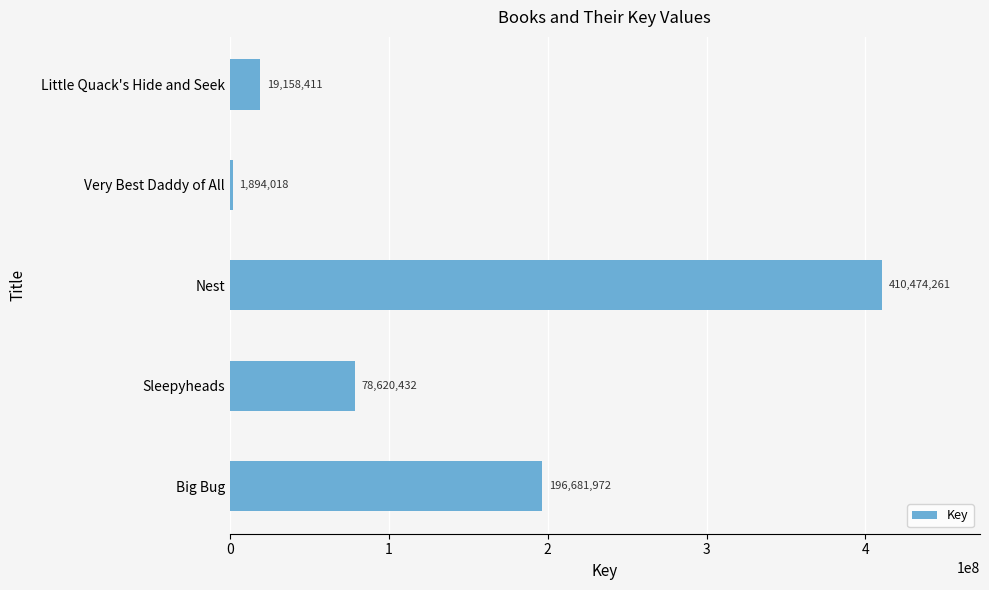

What is the ratio of the value at Nest to the value at Very Best Daddy of All?

216.7